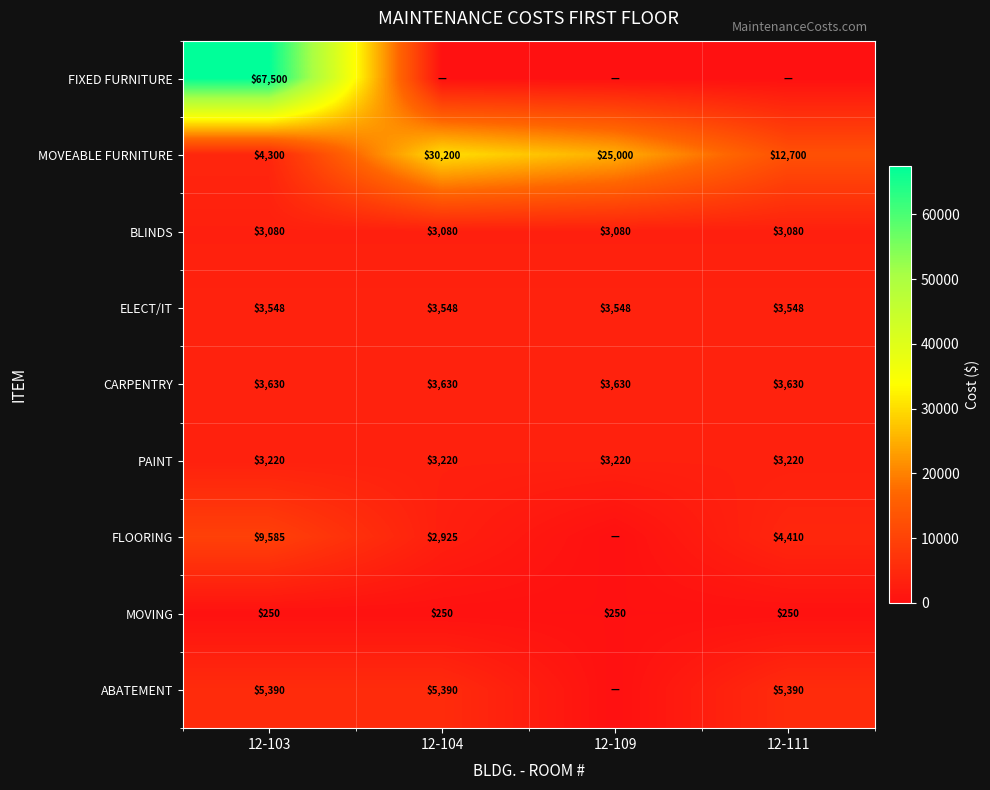

Rank the series at 12-103 from lowest to highest value.

MOVING, BLINDS, PAINT, ELECT/IT, CARPENTRY, MOVEABLE FURNITURE, ABATEMENT, FLOORING, FIXED FURNITURE